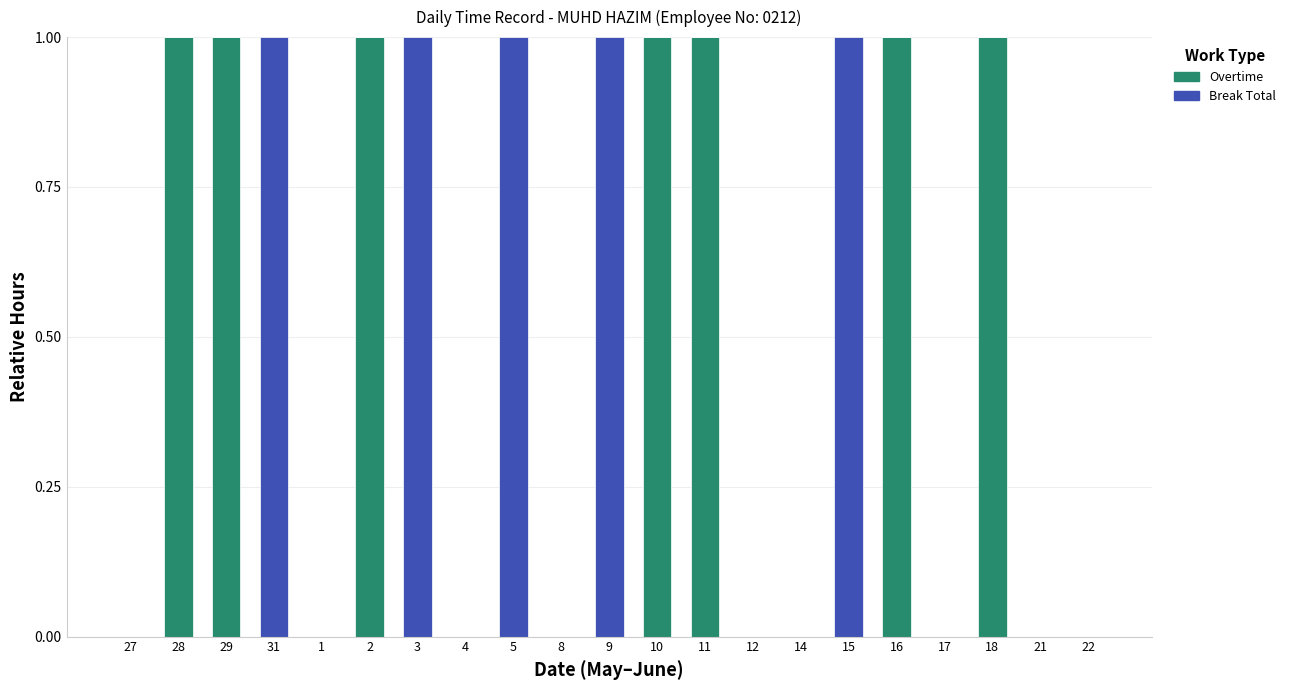

Is it true that Overtime equals 1 at 11?

True